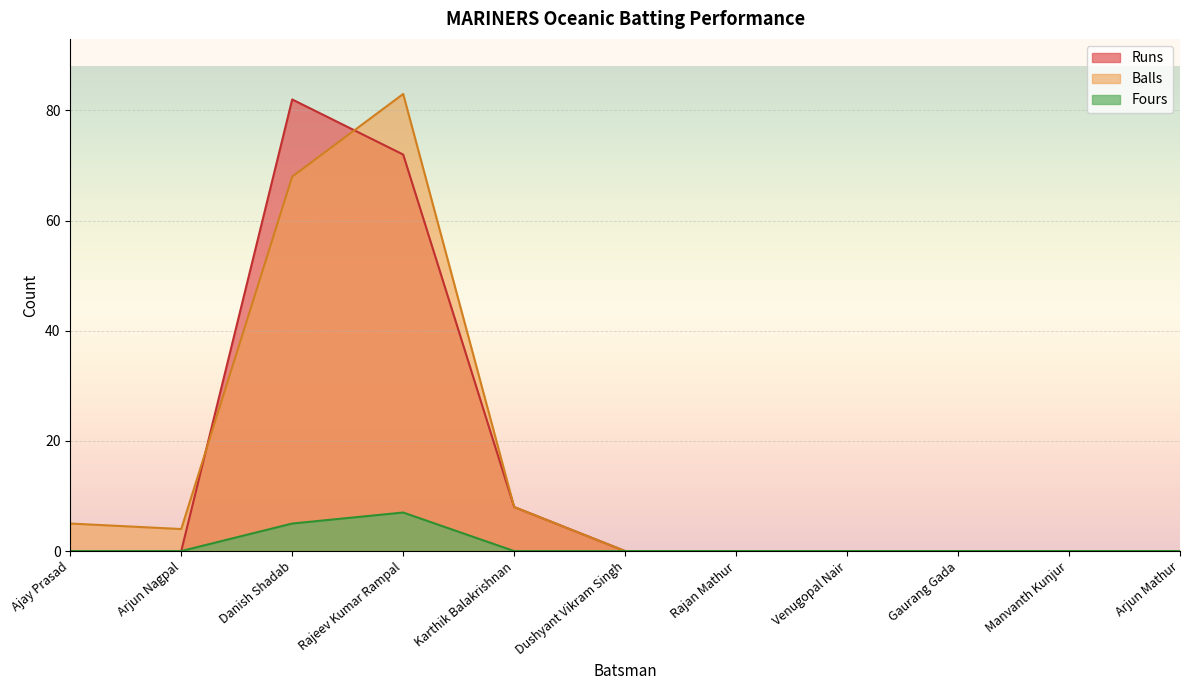

True or false: Balls has more than 1 points higher than both neighbors.

False